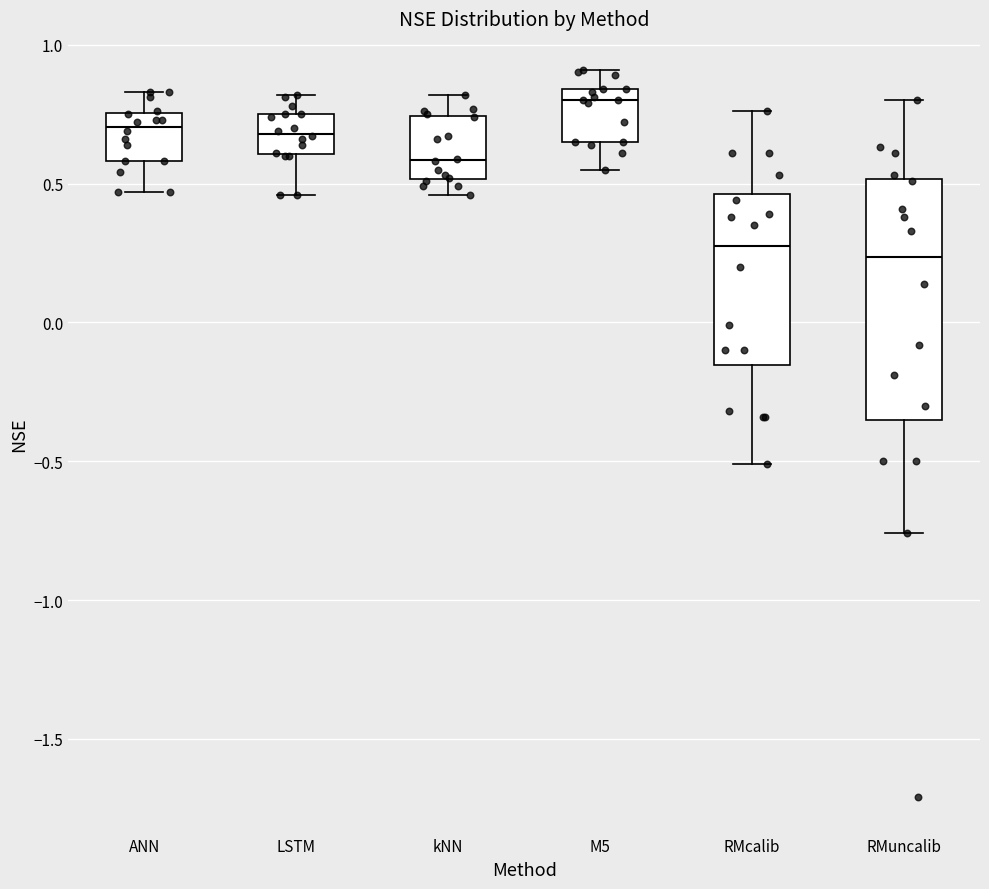

Which box is the tallest, from its lower edge to its upper edge?

RMuncalib